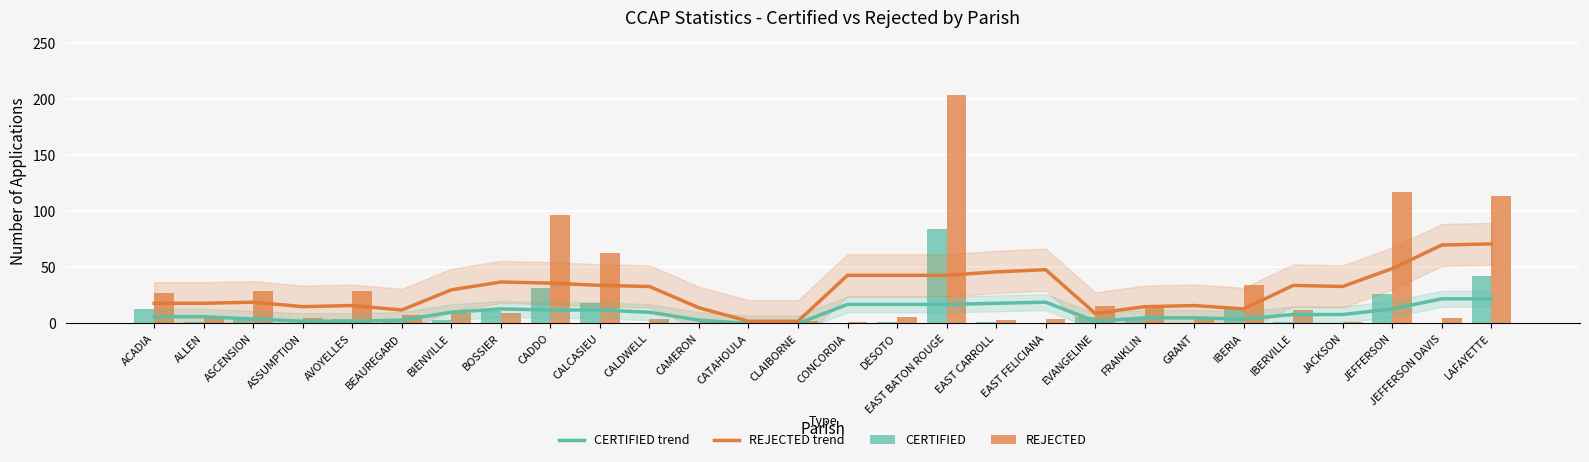

True or false: REJECTED trend has a value of 4 at CAMERON.

False